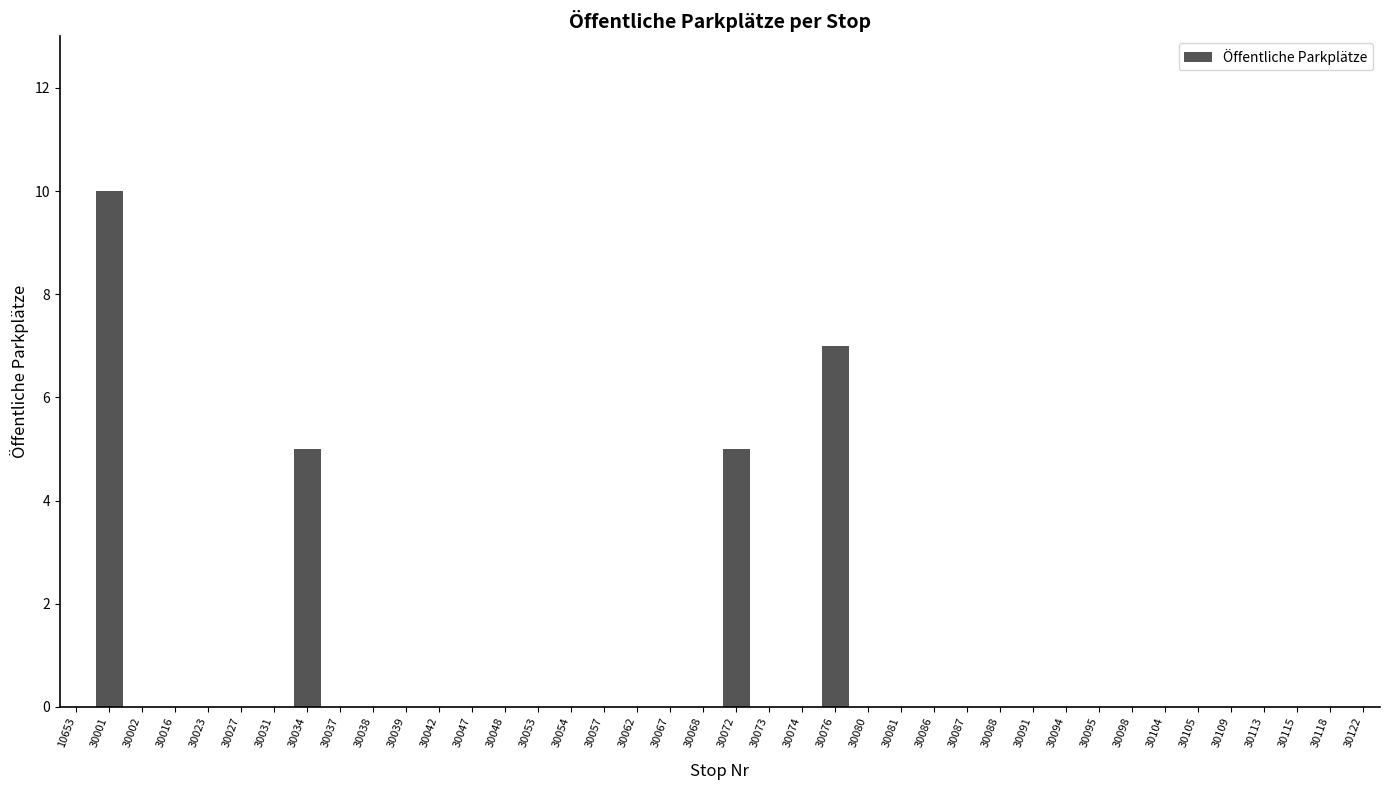

What is the sum of the values at 30031 and 30072?

5